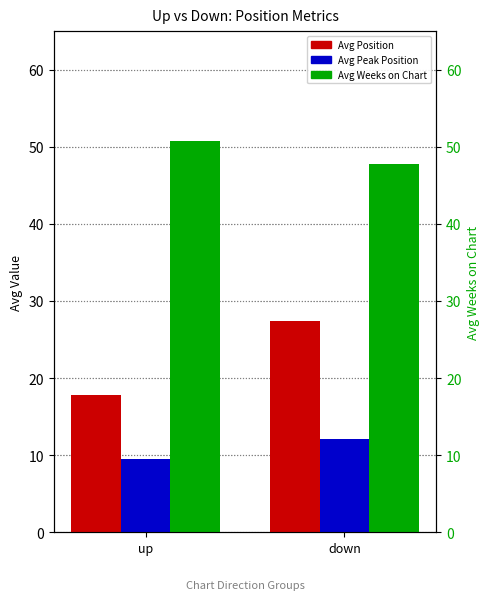

Rank the series by their average value, from highest to lowest.

Avg Weeks on Chart, Avg Position, Avg Peak Position